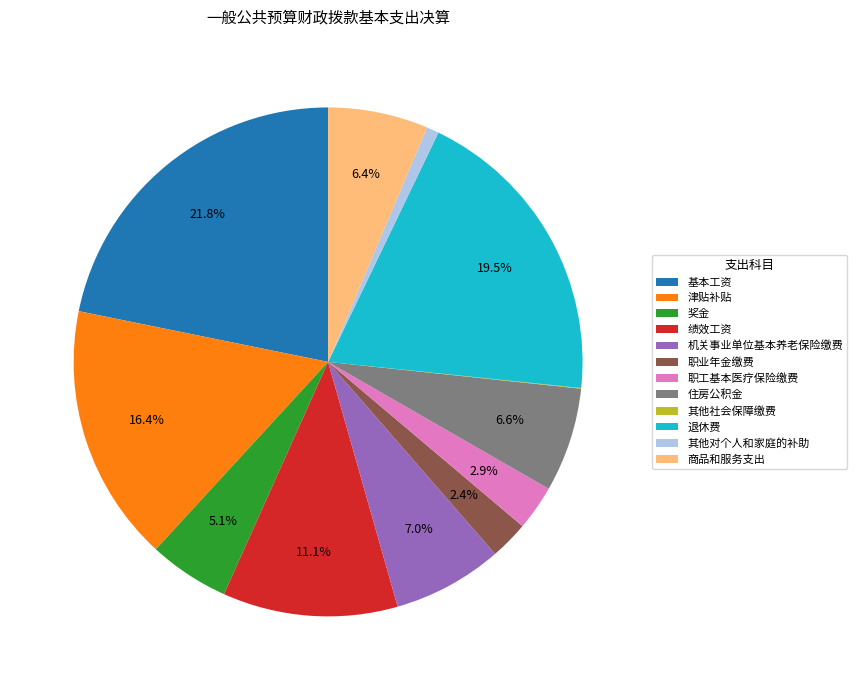

Does 职业年金缴费 account for over 50% of the chart?

No